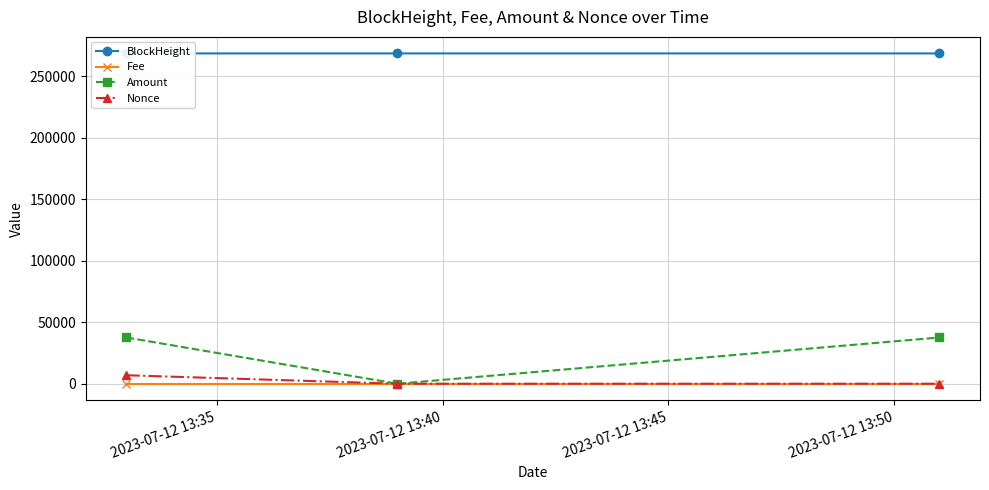

What is the value of the Amount point at the 1st from the left?

37615.0